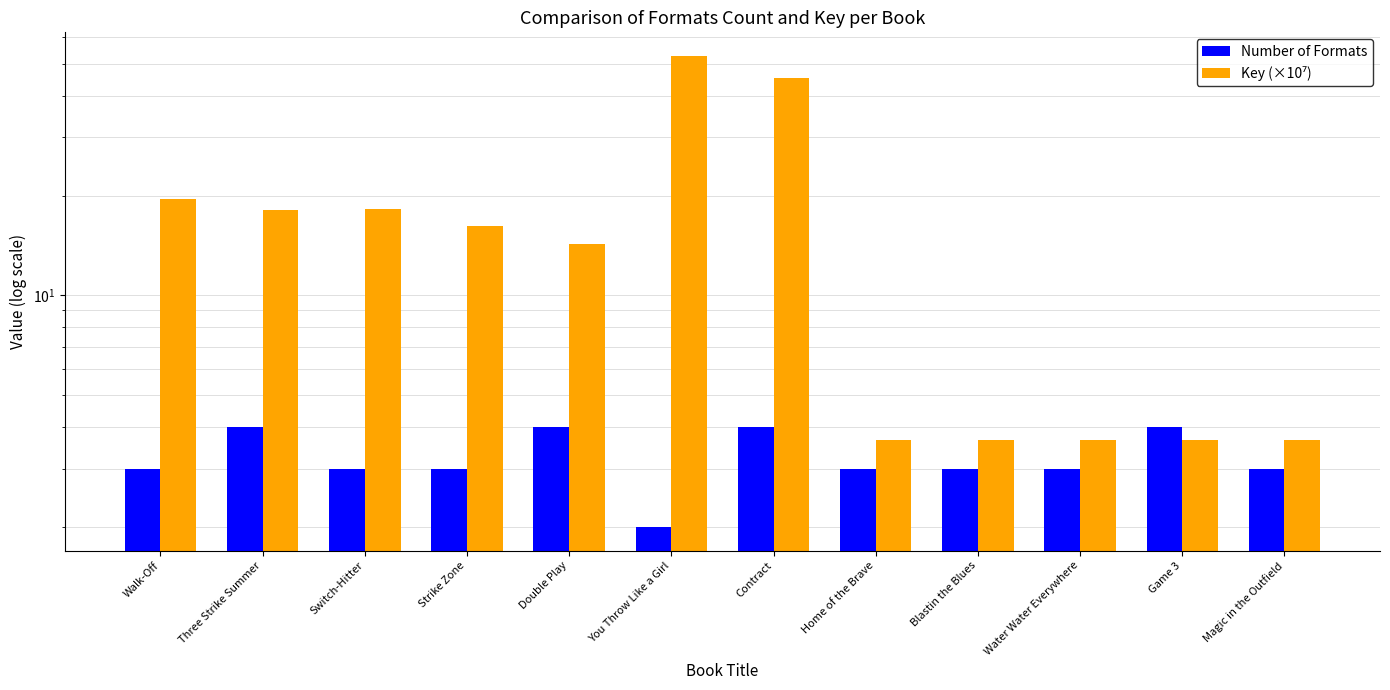

What are all the series names shown in the legend?

Number of Formats, Key (×10⁷)